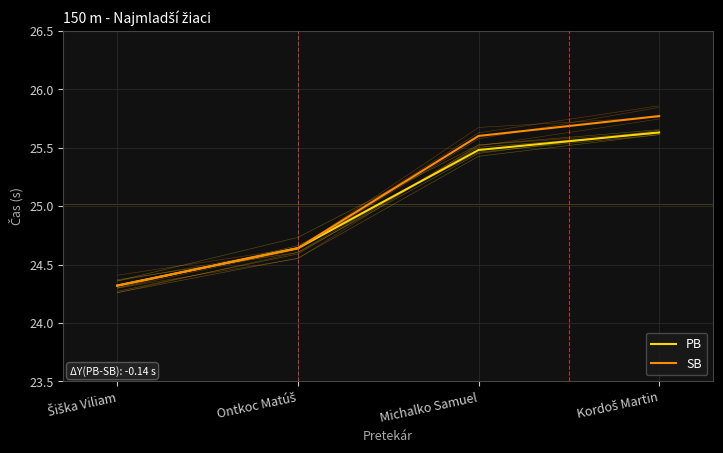

What are all the series names shown in the legend?

PB, SB